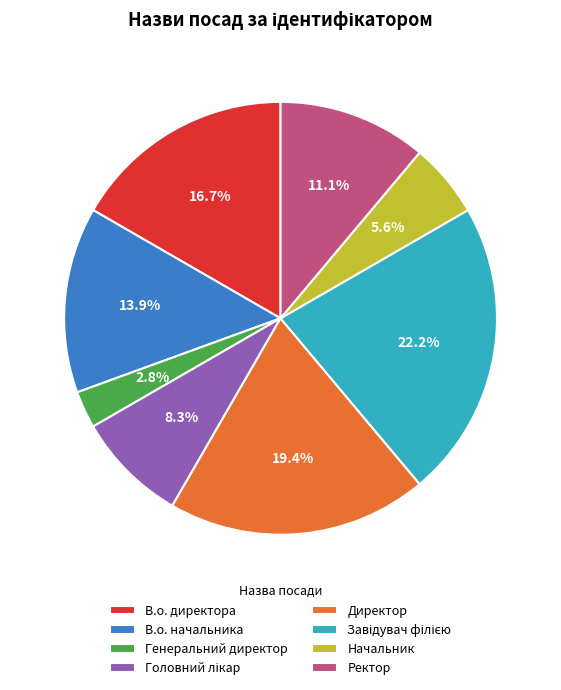

Which category has the smallest portion of the pie?

Генеральний директор